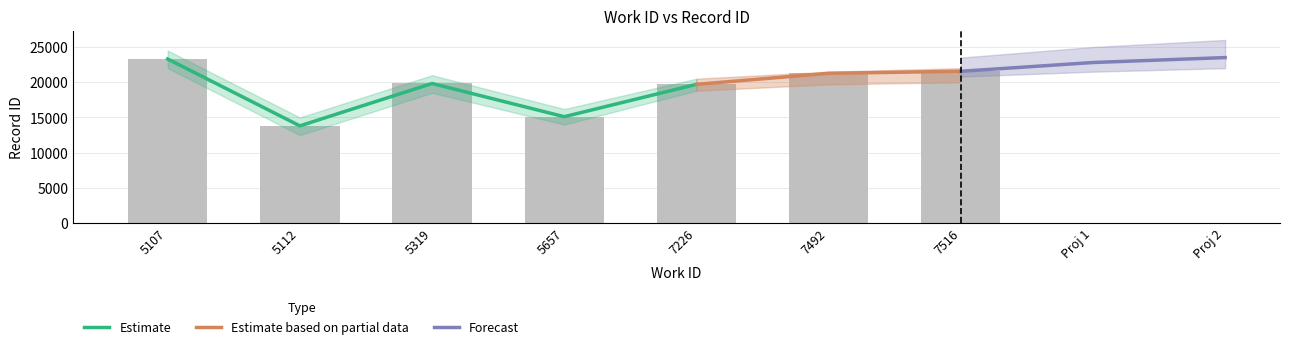

What is the maximum value shown in the chart?

23298